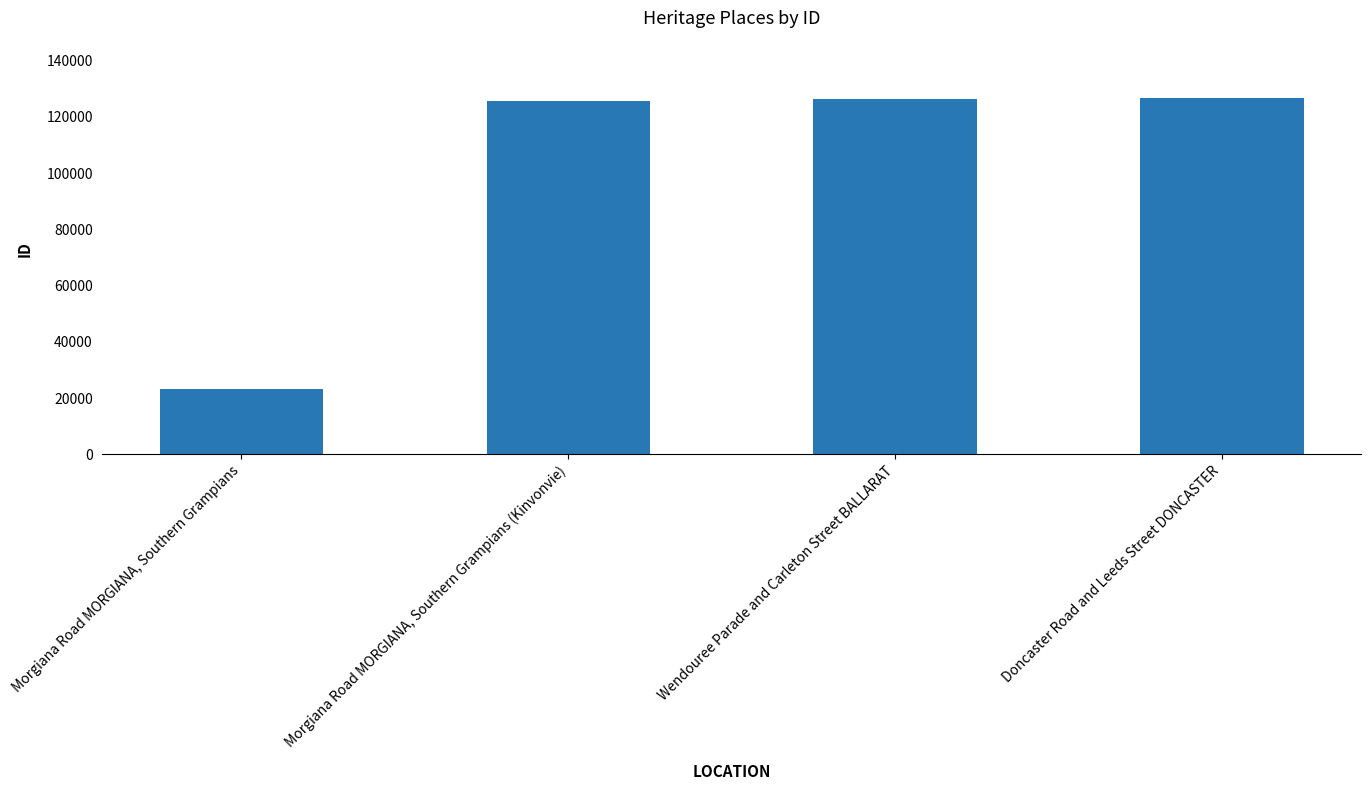

What is the sum of the values at Wendouree Parade and Carleton Street BALLARAT and Doncaster Road and Leeds Street DONCASTER?

253020